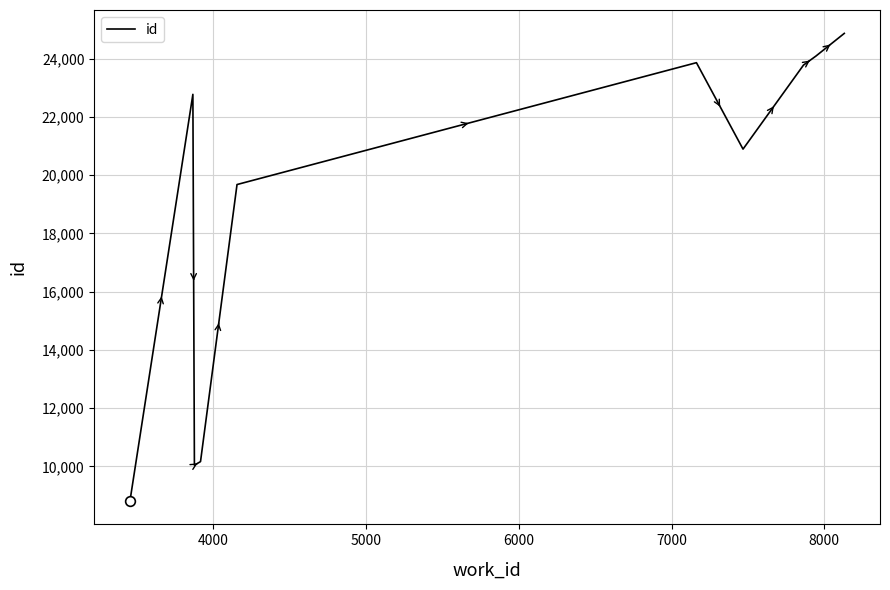

What is the greatest value displayed?

24866